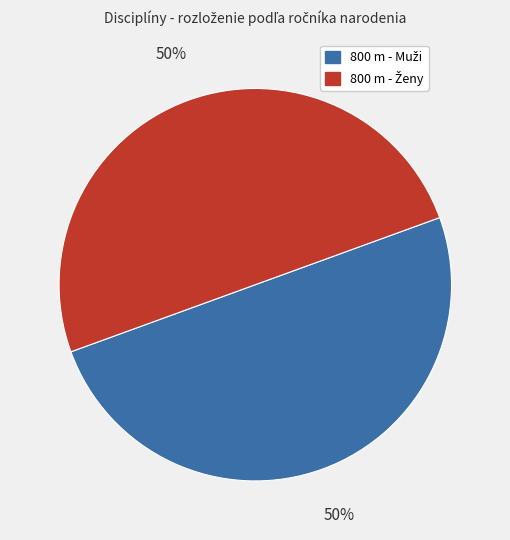

To the nearest percent, what is the average slice percentage?

50%